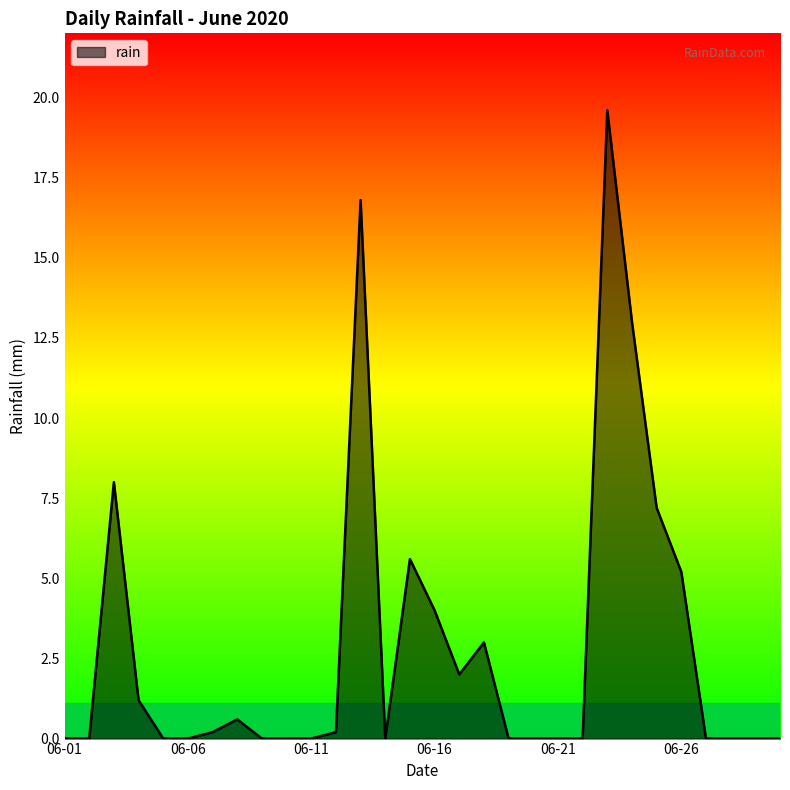

What is the sum of all values?

86.6